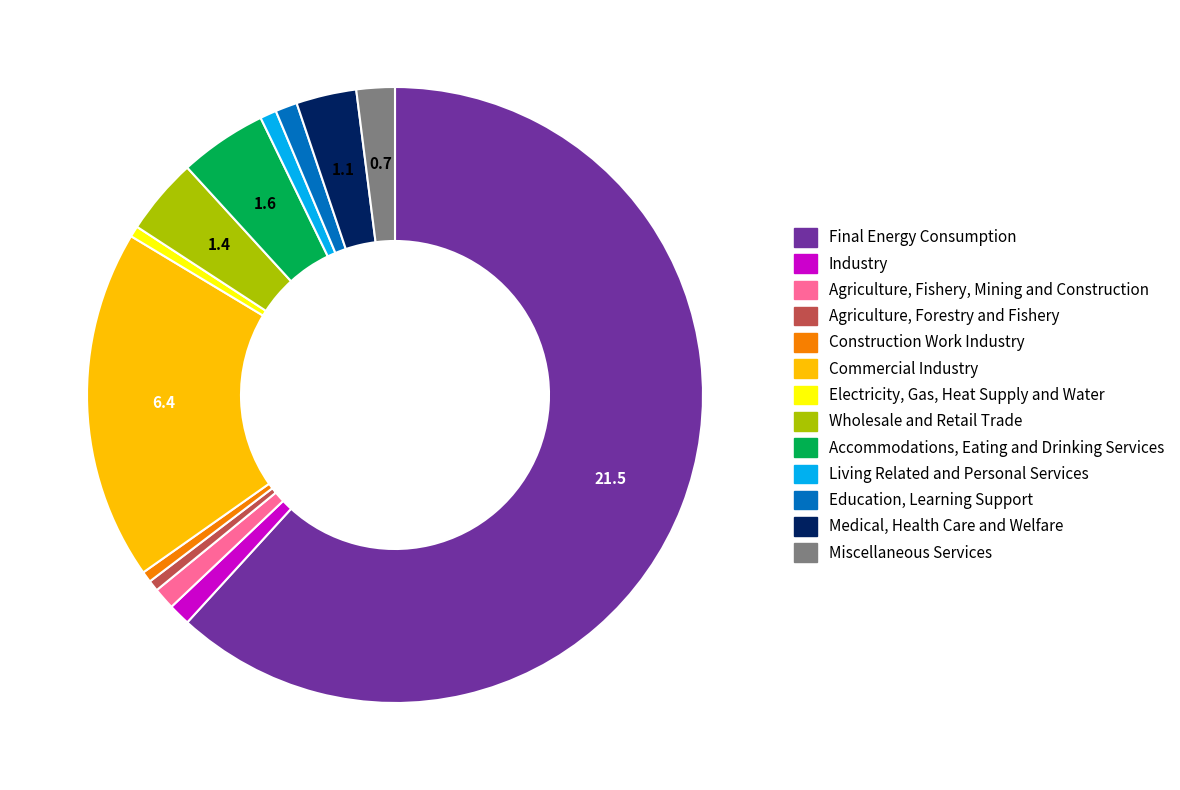

Count the number of slices in the pie.

13